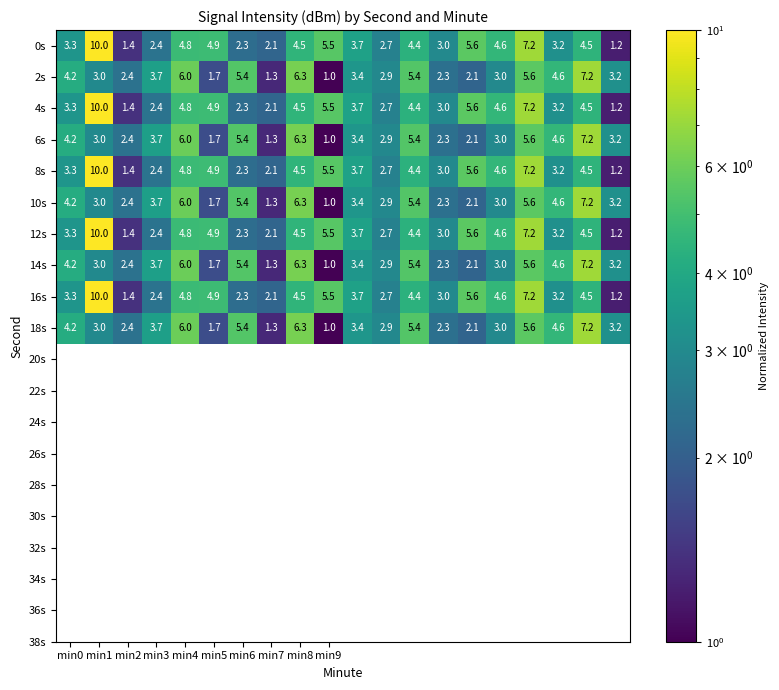

What is the maximum value shown in the chart?

10.0